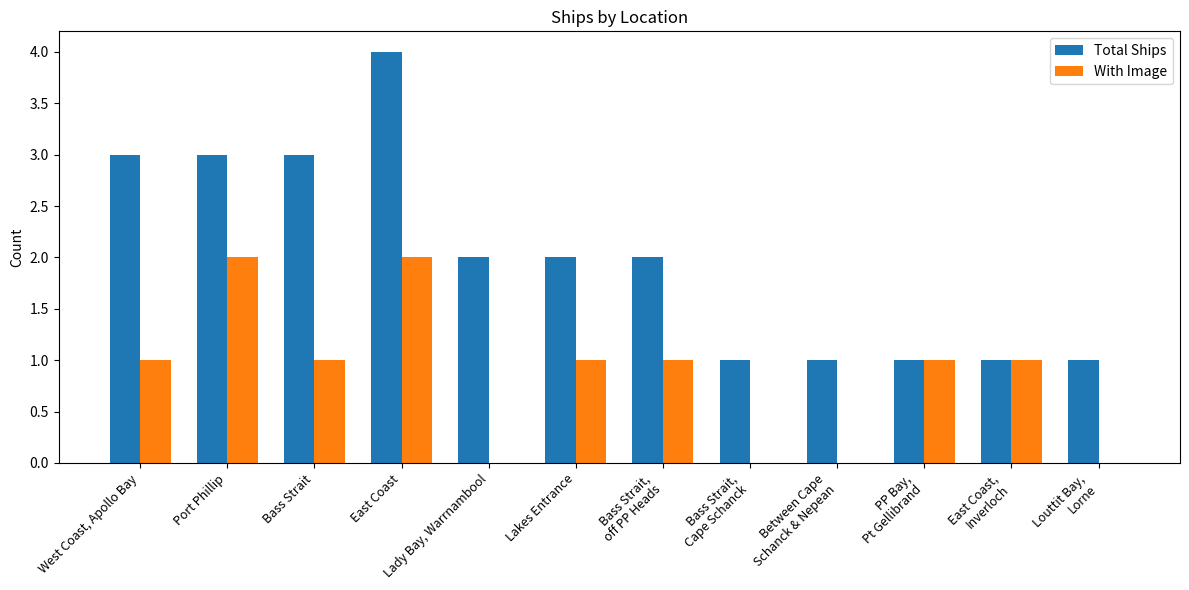

What is the highest value of the Total Ships series?

4